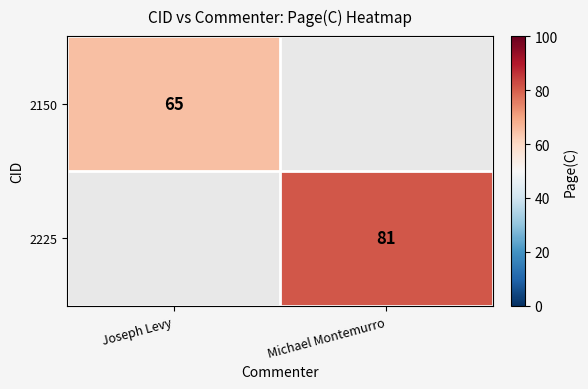

Count the number of categories in the chart.

2